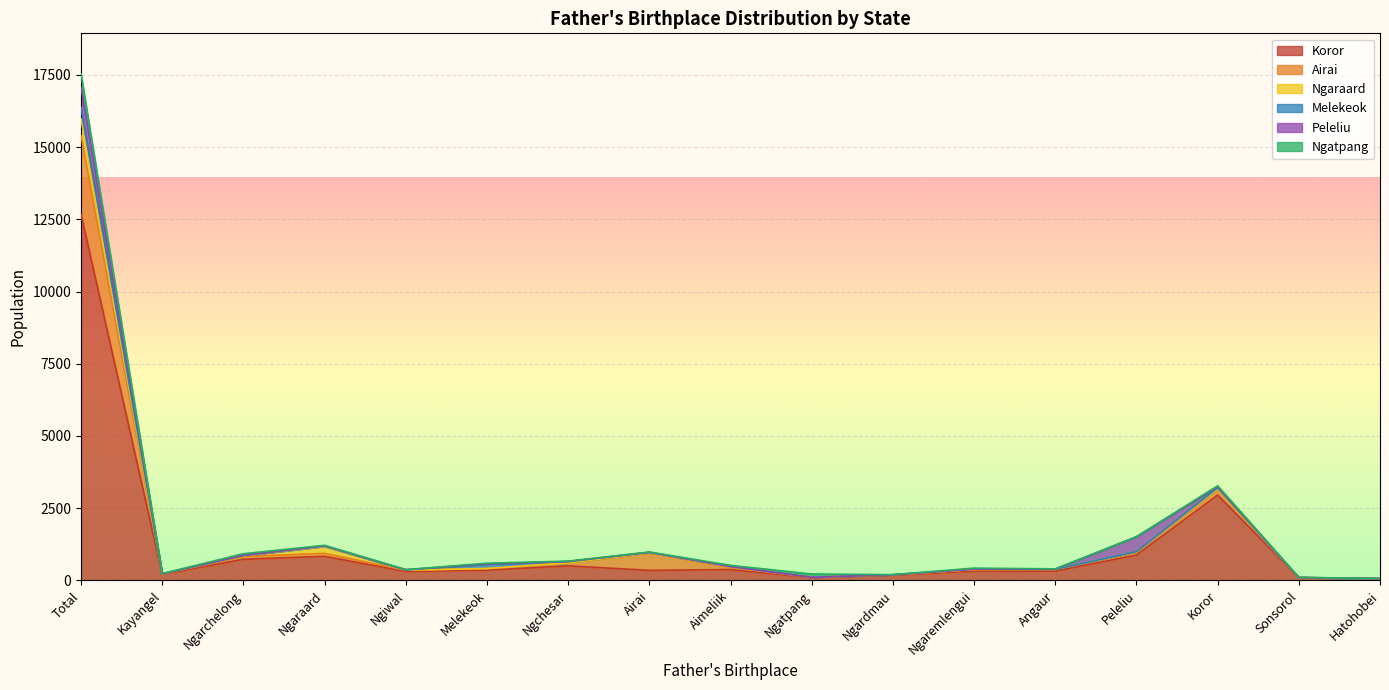

True or false: Koror and Peleliu intersect in this chart.

False